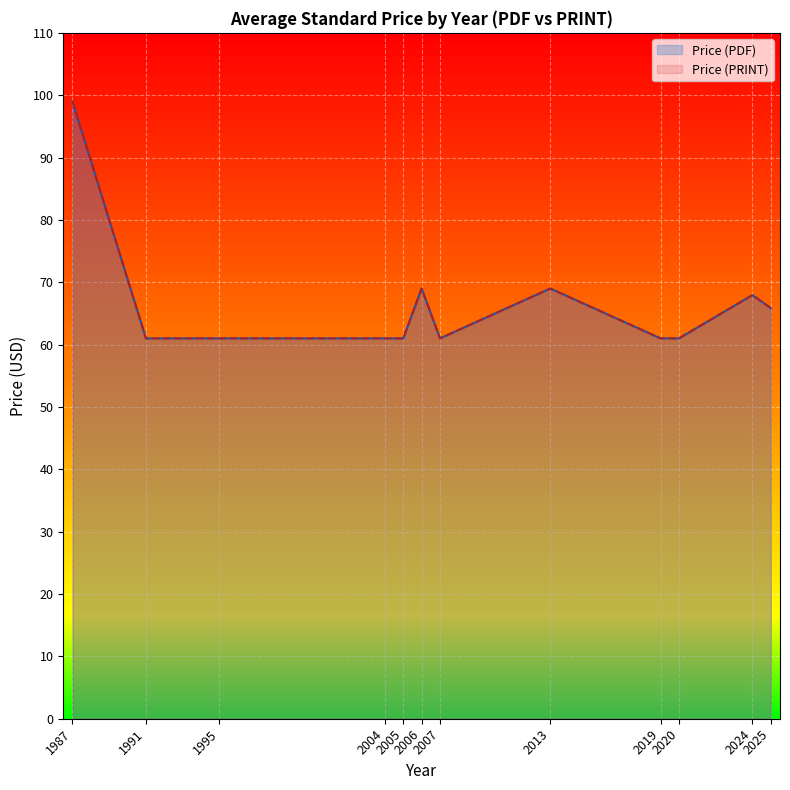

Rank the series at 2004 from highest to lowest value.

Price (PDF), Price (PRINT)